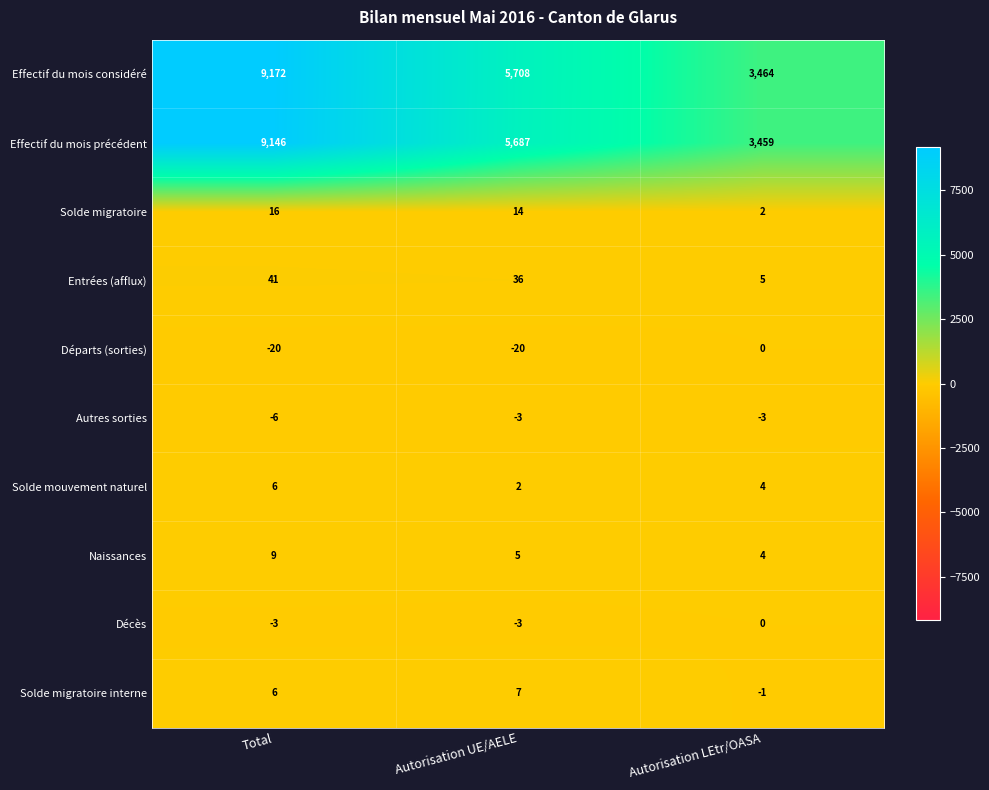

Reading left to right, what are all the values shown in this chart?

Effectif du mois considéré: Total=9172	Autorisation UE/AELE=5708	Autorisation LEtr/OASA=3464
Effectif du mois précédent: Total=9146	Autorisation UE/AELE=5687	Autorisation LEtr/OASA=3459
Solde migratoire: Total=16	Autorisation UE/AELE=14	Autorisation LEtr/OASA=2
Entrées (afflux): Total=41	Autorisation UE/AELE=36	Autorisation LEtr/OASA=5
Départs (sorties): Total=-20	Autorisation UE/AELE=-20	Autorisation LEtr/OASA=0
Autres sorties: Total=-6	Autorisation UE/AELE=-3	Autorisation LEtr/OASA=-3
Solde mouvement naturel: Total=6	Autorisation UE/AELE=2	Autorisation LEtr/OASA=4
Naissances: Total=9	Autorisation UE/AELE=5	Autorisation LEtr/OASA=4
Décès: Total=-3	Autorisation UE/AELE=-3	Autorisation LEtr/OASA=0
Solde migratoire interne: Total=6	Autorisation UE/AELE=7	Autorisation LEtr/OASA=-1